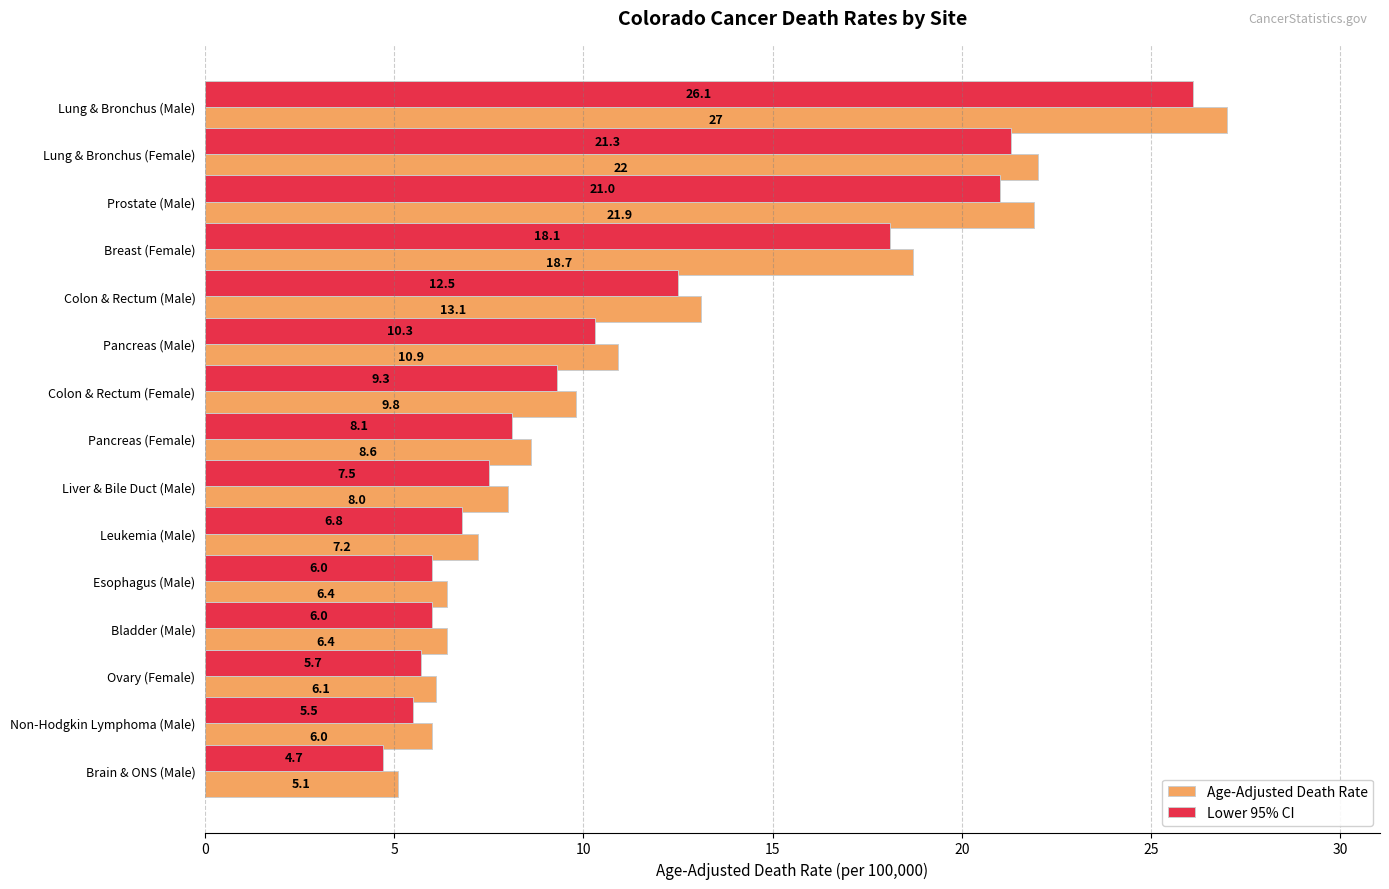

What is the sum of all Lower 95% CI values?

168.9